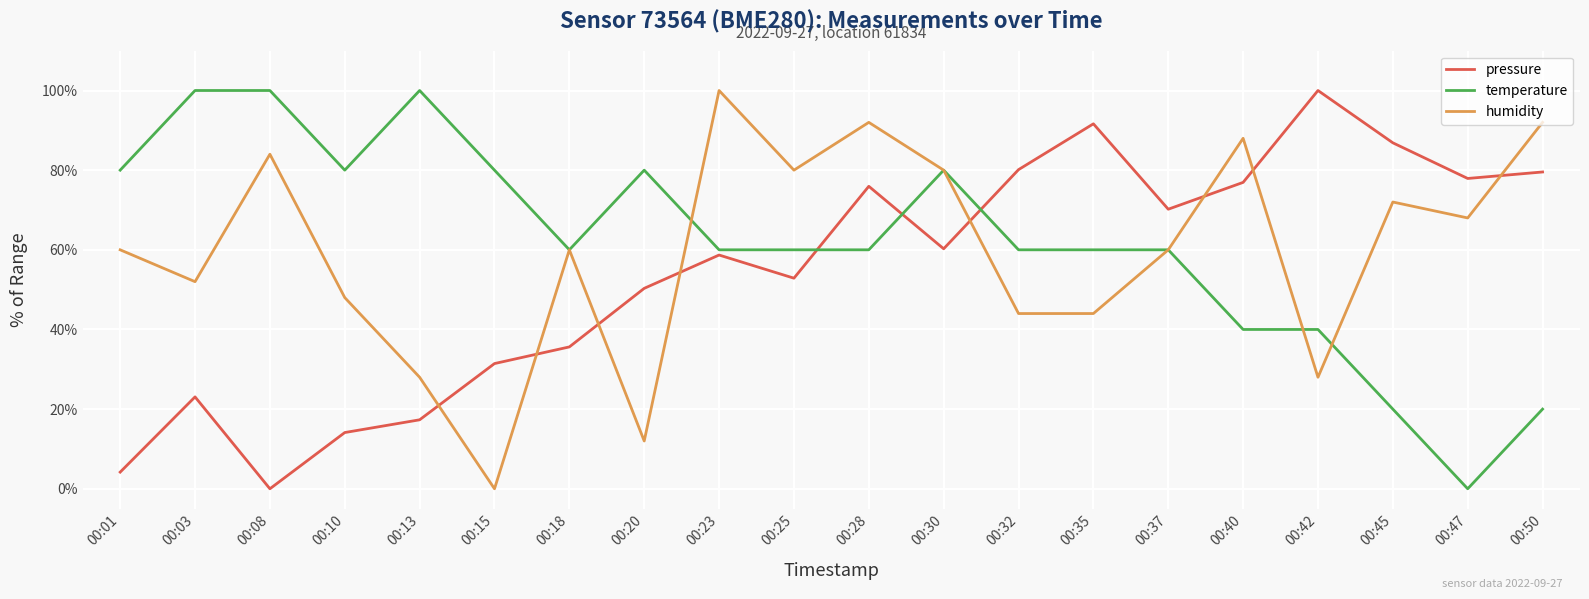

What is the sum of all temperature values?

1240.0